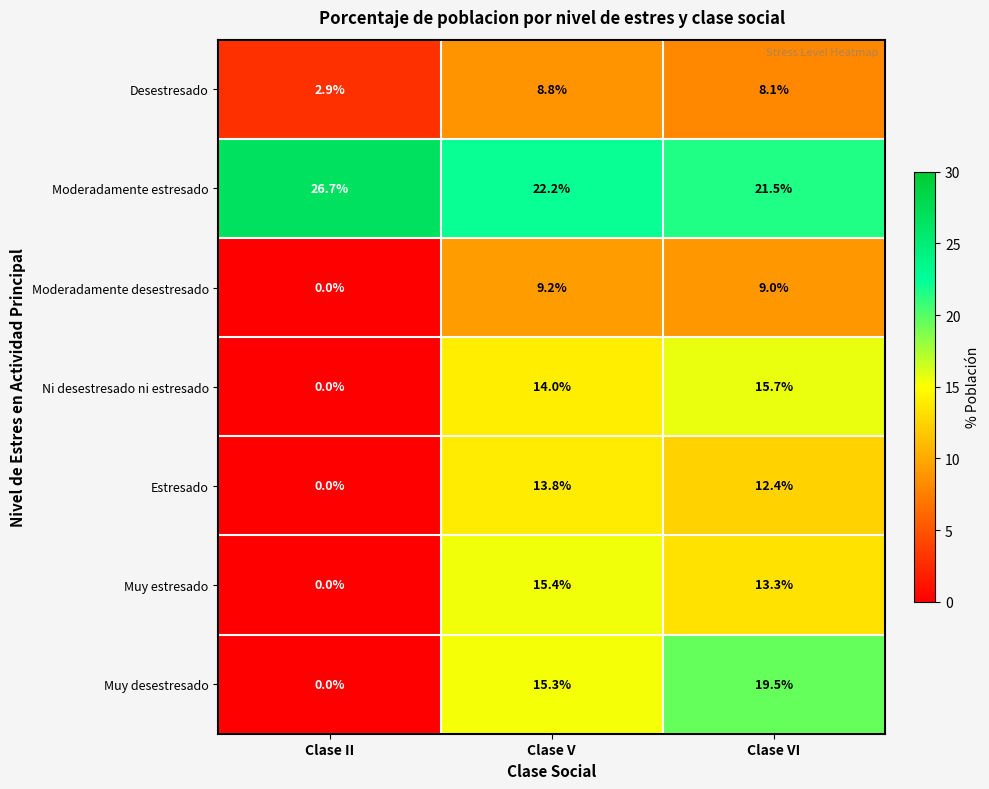

What is the difference between the highest and lowest values at Clase II?

26.7